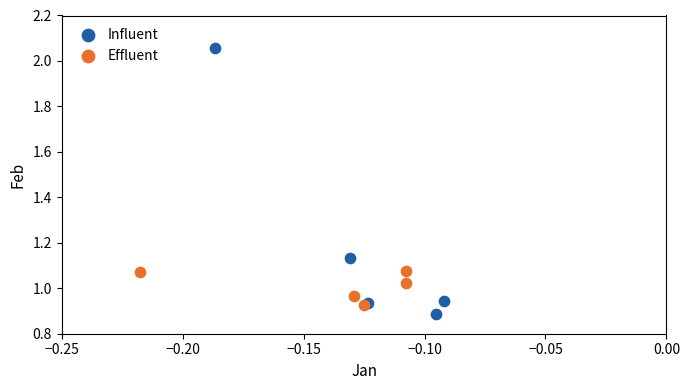

Which series reaches the minimum Y coordinate?

Influent